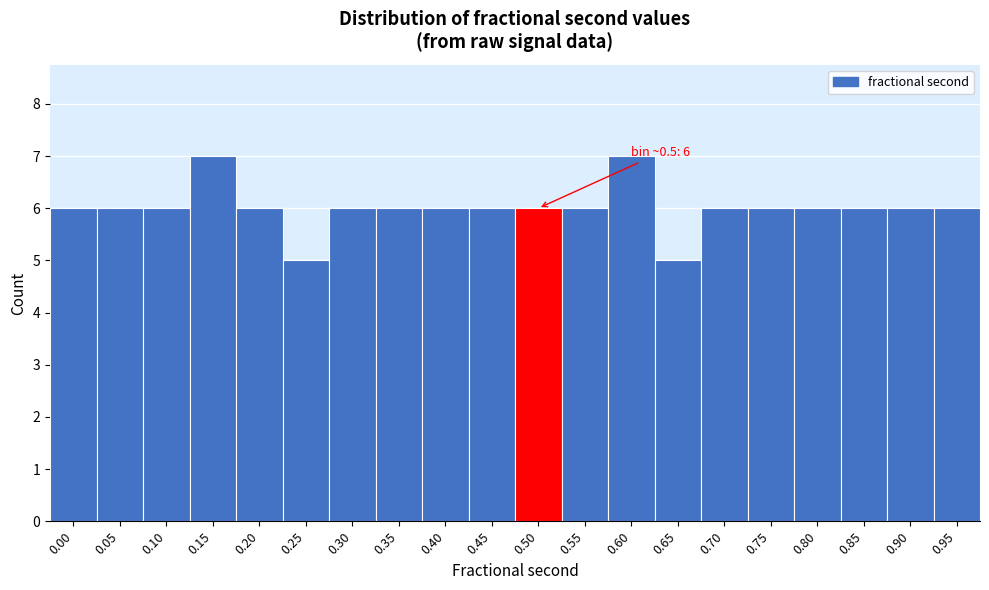

Reading left to right, list all the values displayed in this chart.

6	6	6	7	6	5	6	6	6	6	6	6	7	5	6	6	6	6	6	6